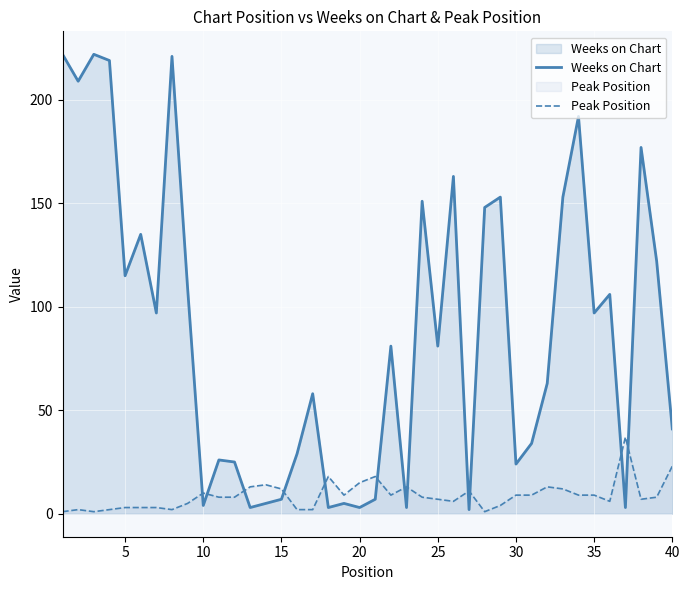

How many data points in Weeks on Chart are above 81?

19